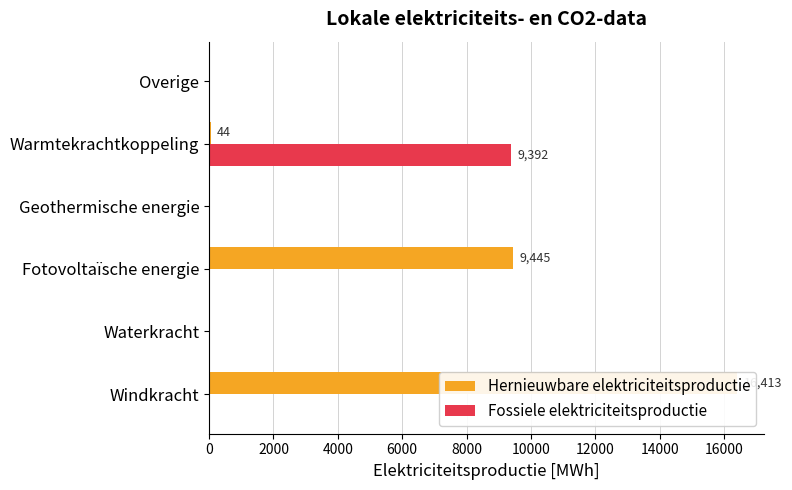

How many positive values does the Hernieuwbare elektriciteitsproductie series have?

3